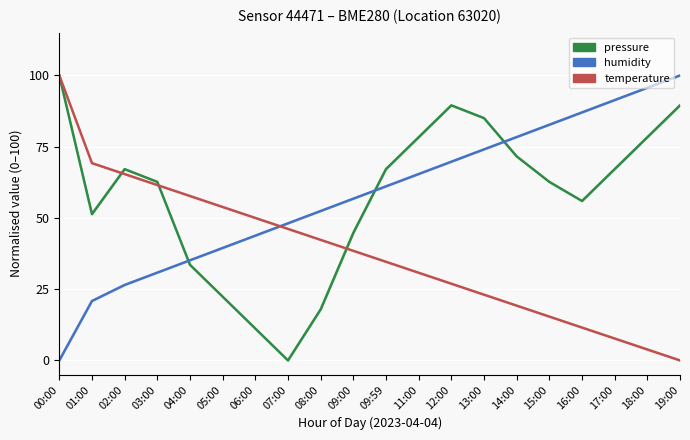

How many lines are shown in the chart?

3